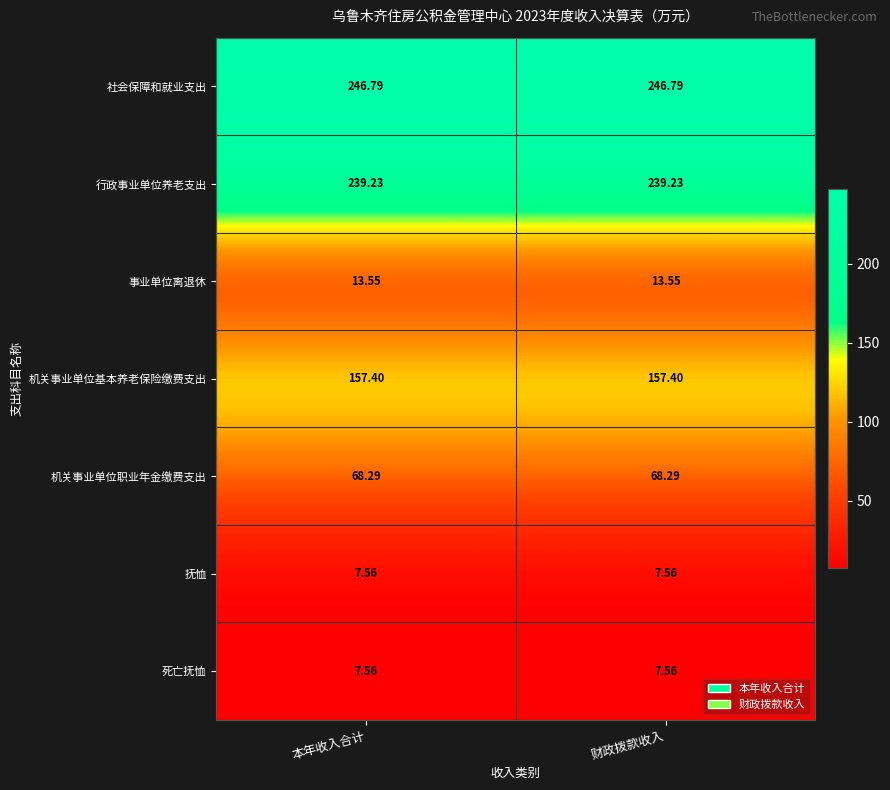

What is the difference between the highest and lowest values at 财政拨款收入?

239.2